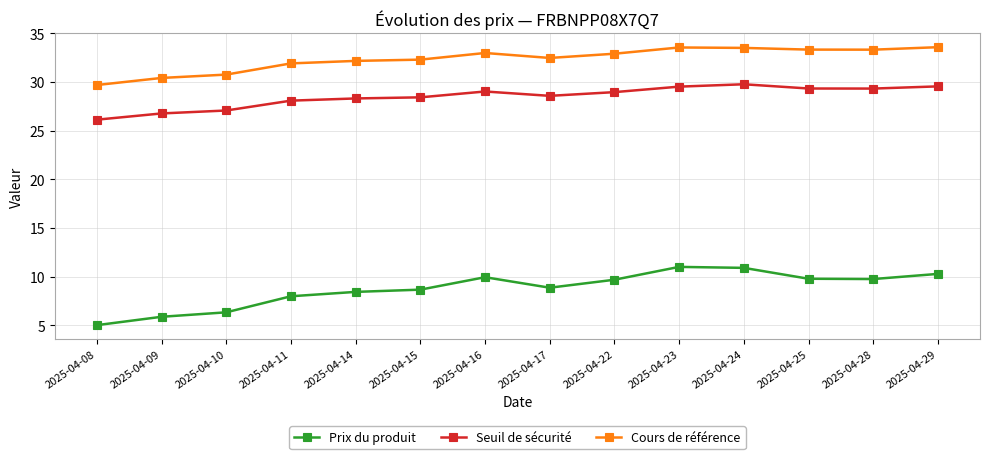

Does the chart display data point markers on the line(s)?

Yes